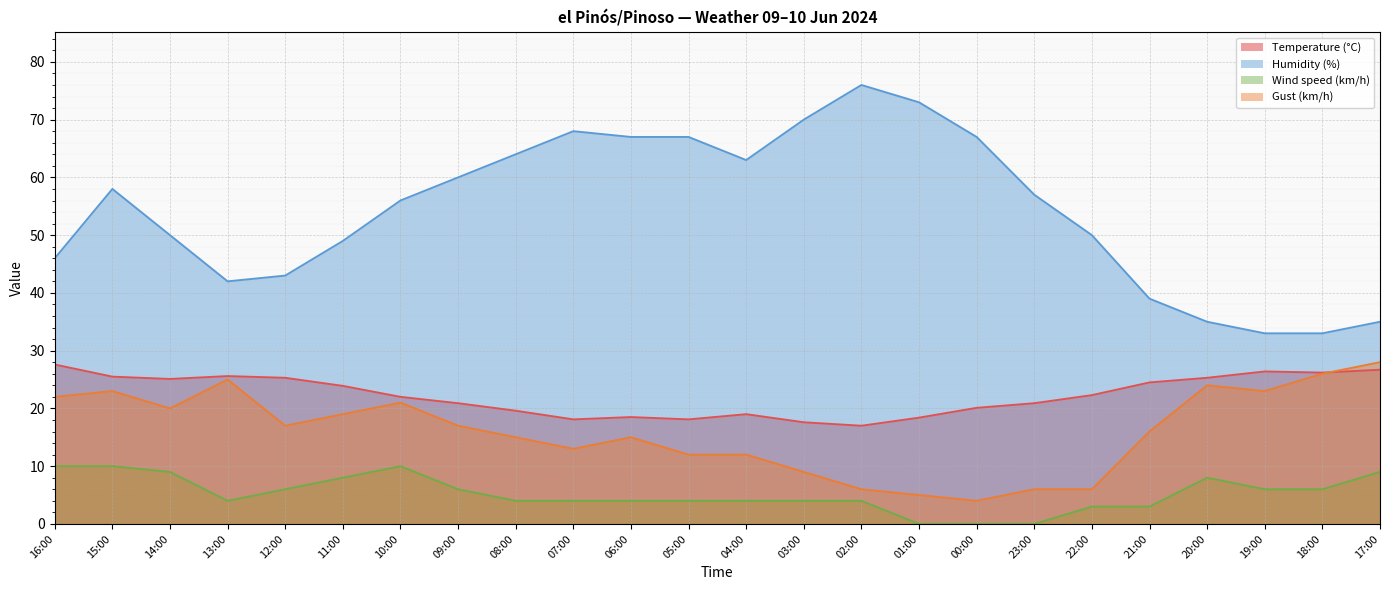

List the series in order of their peak value, lowest first.

Wind speed (km/h), Temperature (°C), Gust (km/h), Humidity (%)